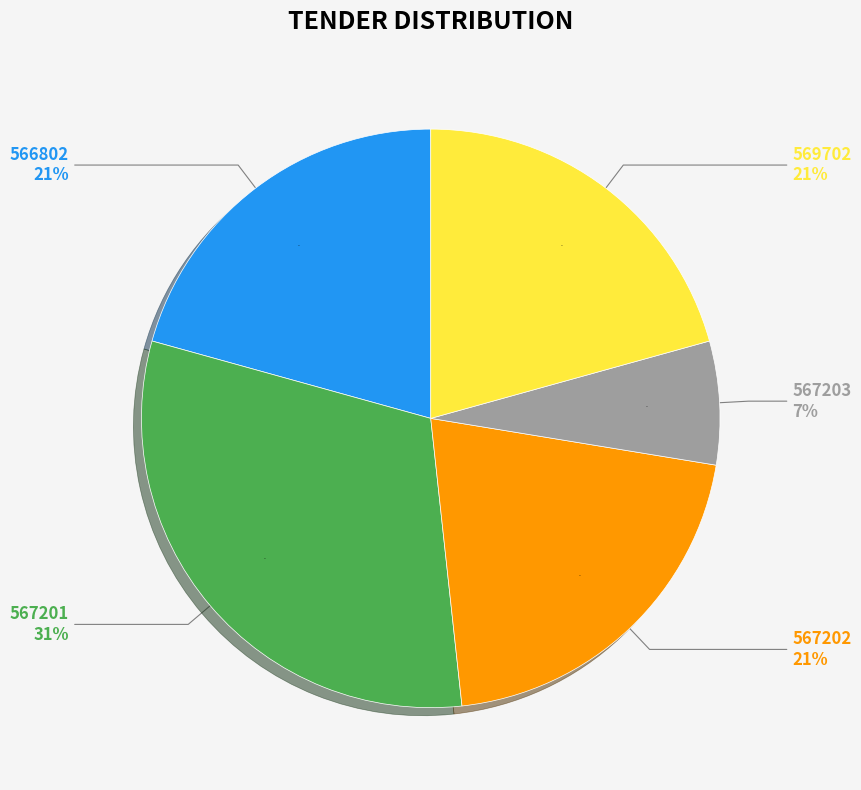

Does 567203 represent more than half of the total?

No